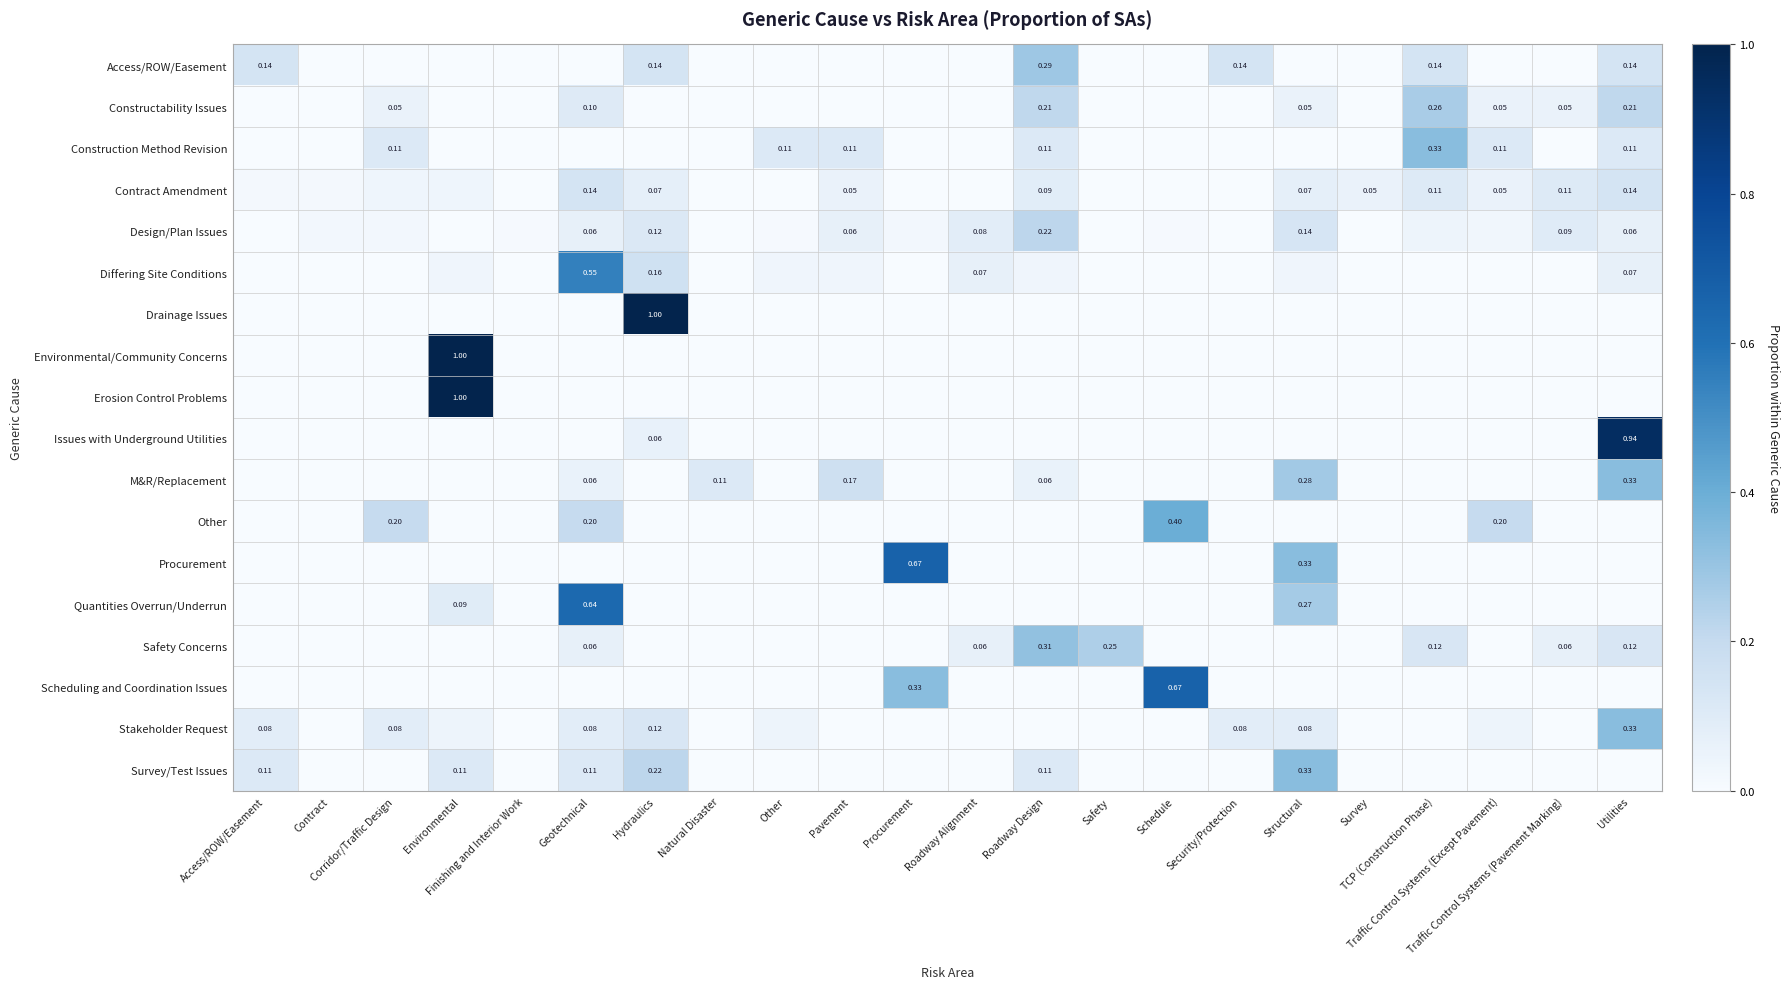

How many values in Erosion Control Problems are above zero?

1